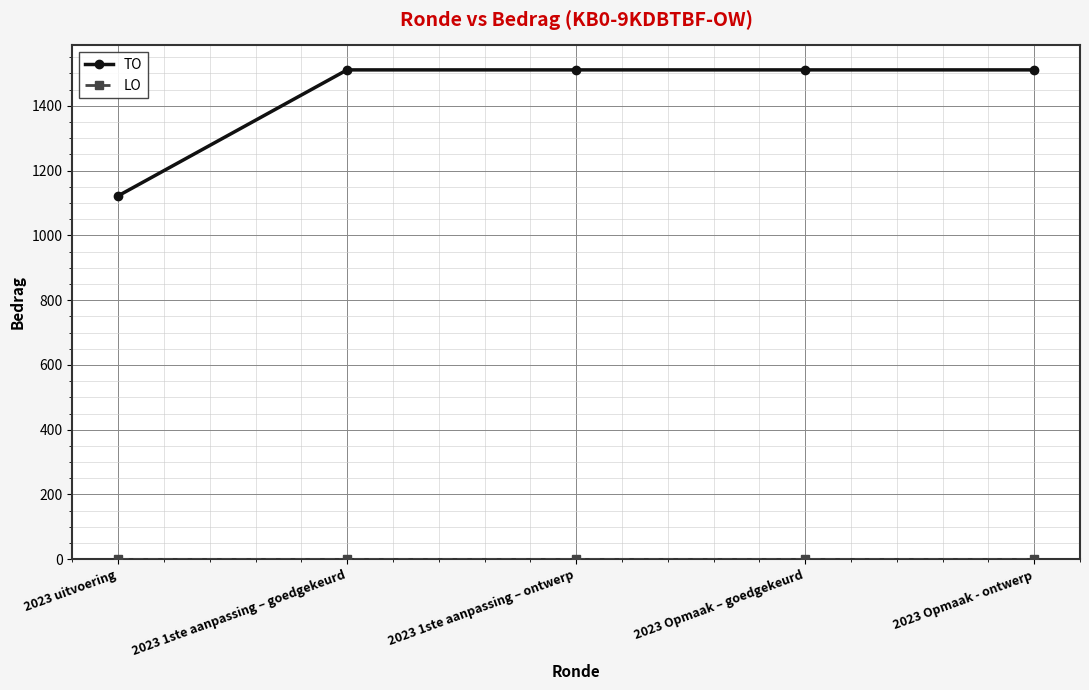

What is the total value across all series at 2023 Opmaak - ontwerp?

1511